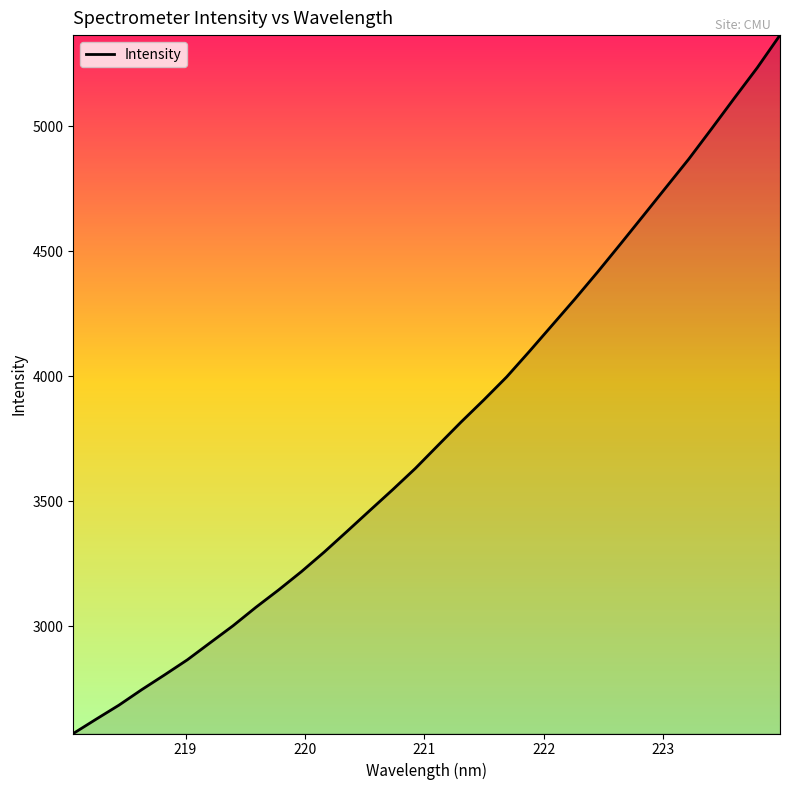

What is the maximum value shown in the chart?

5363.4